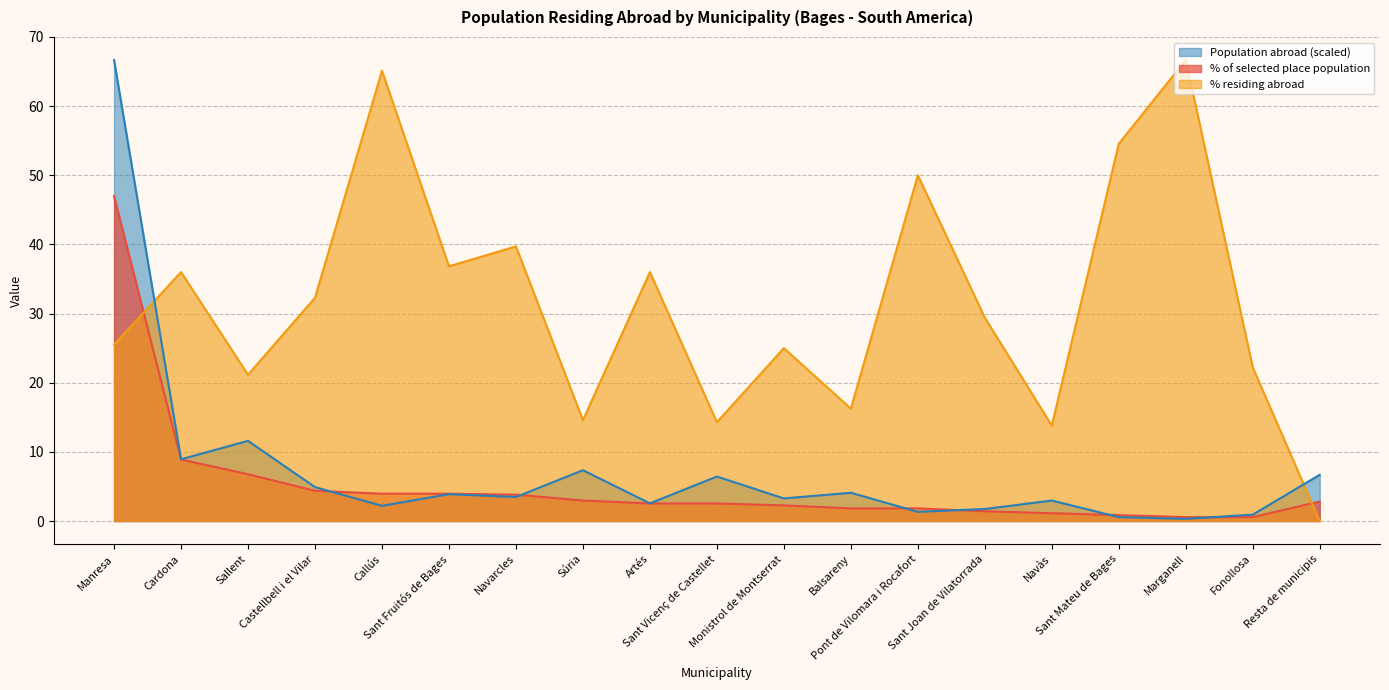

Reading left to right, transcribe all the data shown in this chart.

% of selected place population: 47.0	8.9	6.8	4.4	4.0	4.0	3.8	3.0	2.5	2.5	2.3	1.8	1.8	1.4	1.1	0.8	0.6	0.6	2.8
% residing abroad: 25.5	36.0	21.1	32.3	65.1	36.8	39.7	14.6	36.0	14.3	25.0	16.2	50.0	29.4	13.8	54.5	66.7	22.2	0.0
Population abroad: 66.7	8.9	11.6	4.9	2.2	3.9	3.5	7.4	2.6	6.4	3.3	4.1	1.3	1.7	3.0	0.6	0.3	0.9	6.7